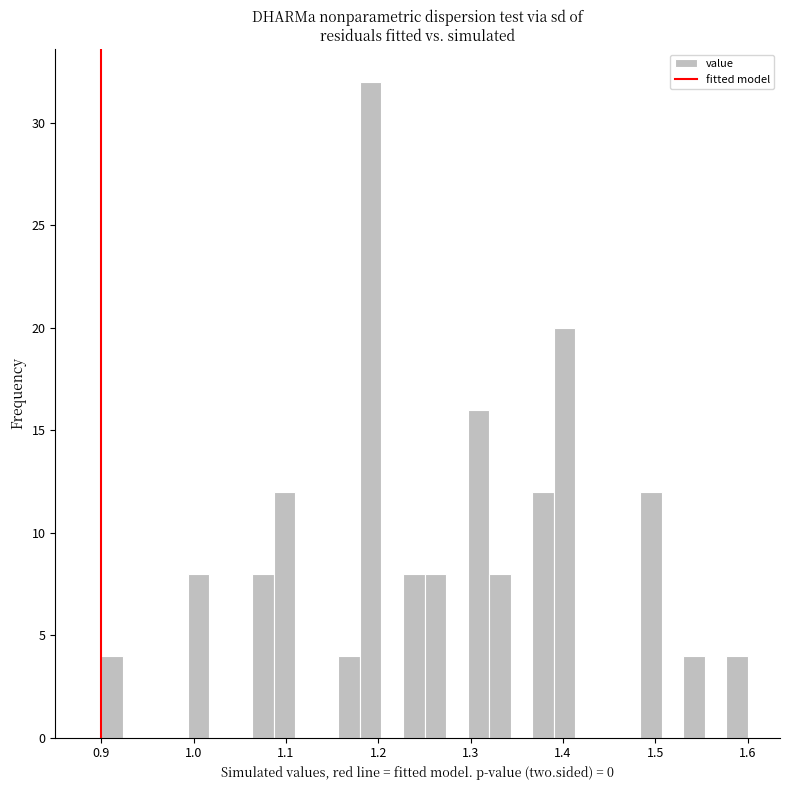

Read against the x-axis, roughly where is the centre of the tallest bar?

1.19